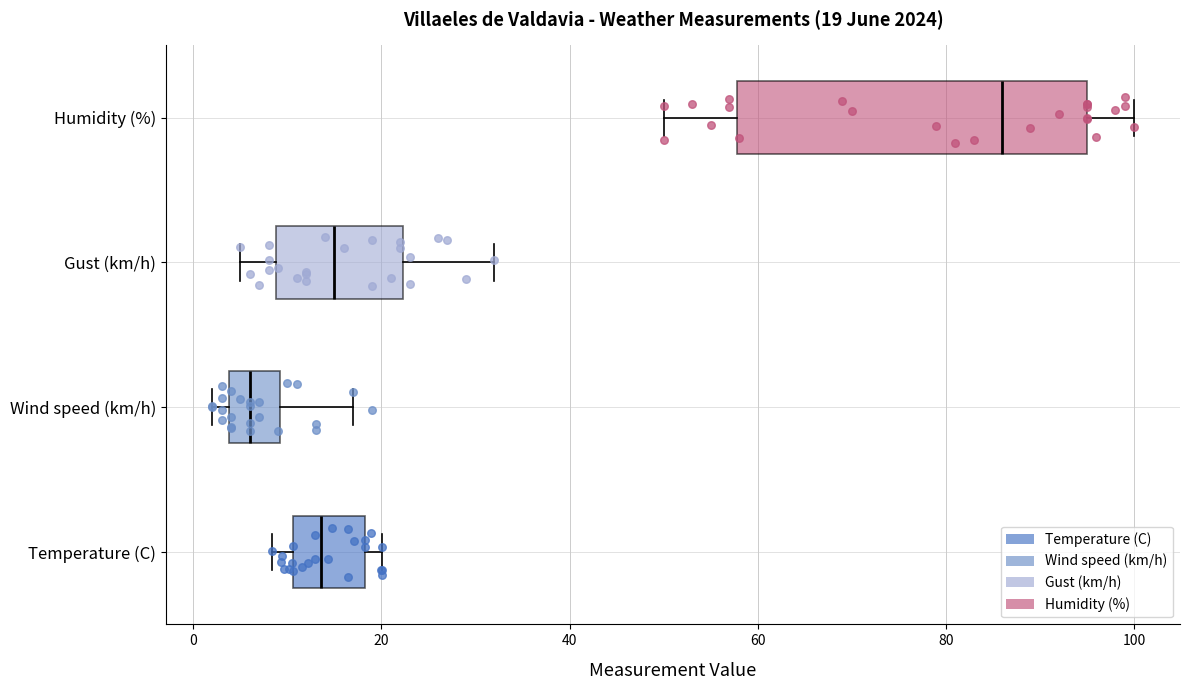

Comparing the boxes themselves (not the whiskers), which one is the widest?

Humidity (%)